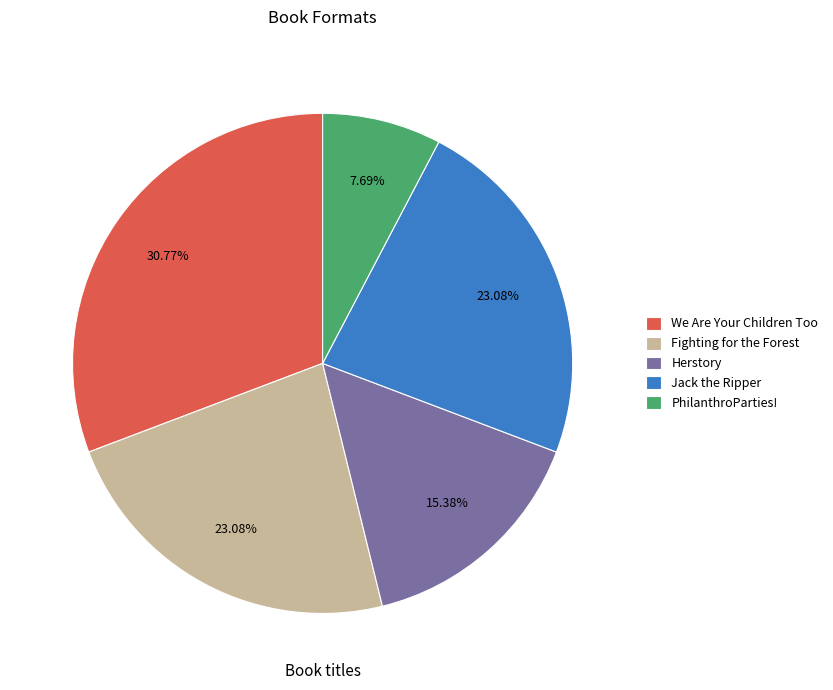

What is the largest slice in the pie chart?

We Are Your Children Too